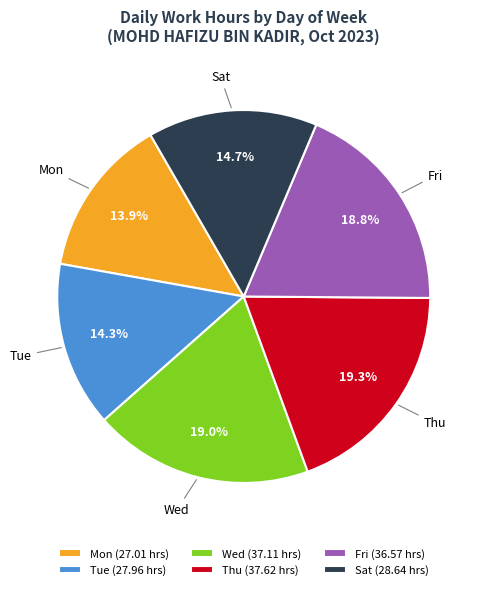

Approximately how many times larger is the value at Sat (28.64 hrs) compared to Fri (36.57 hrs)?

0.8